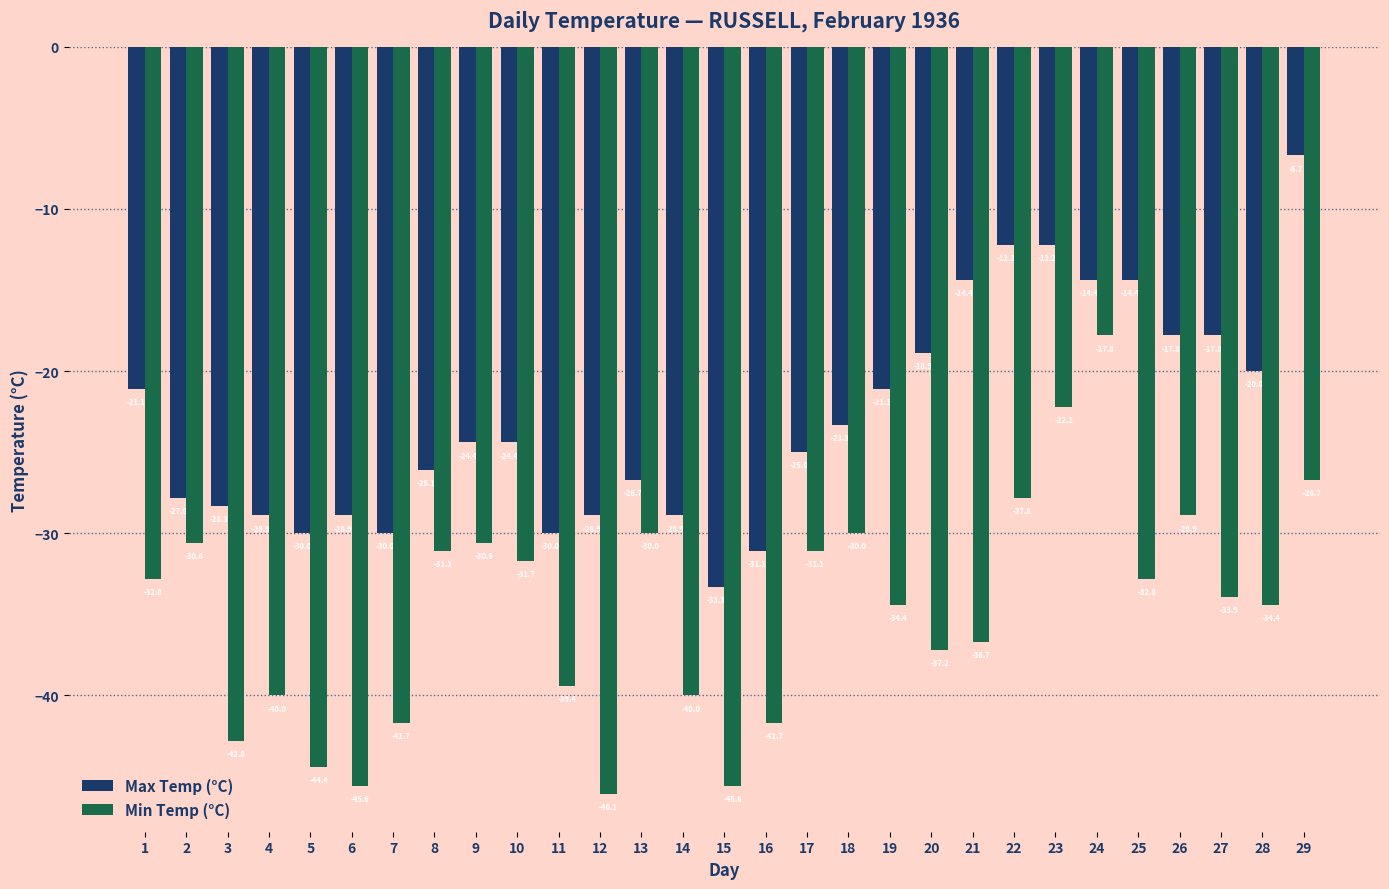

Does the chart contain any negative values?

Yes